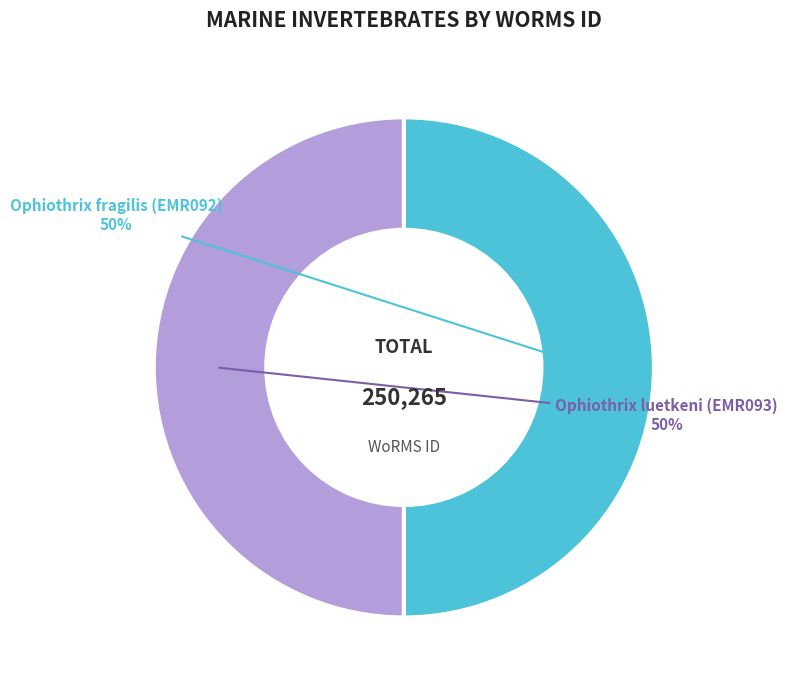

How many slices are in this pie chart?

2